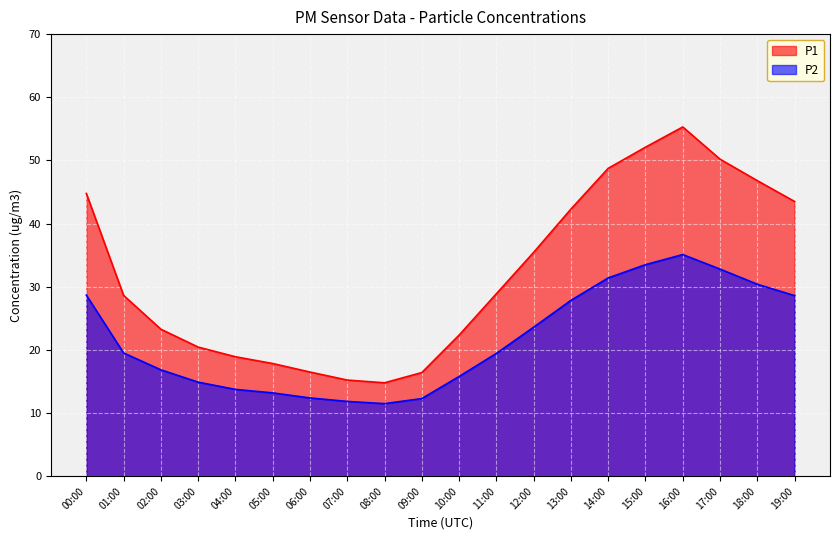

True or false: P2 has more than 0 interior local peaks.

True